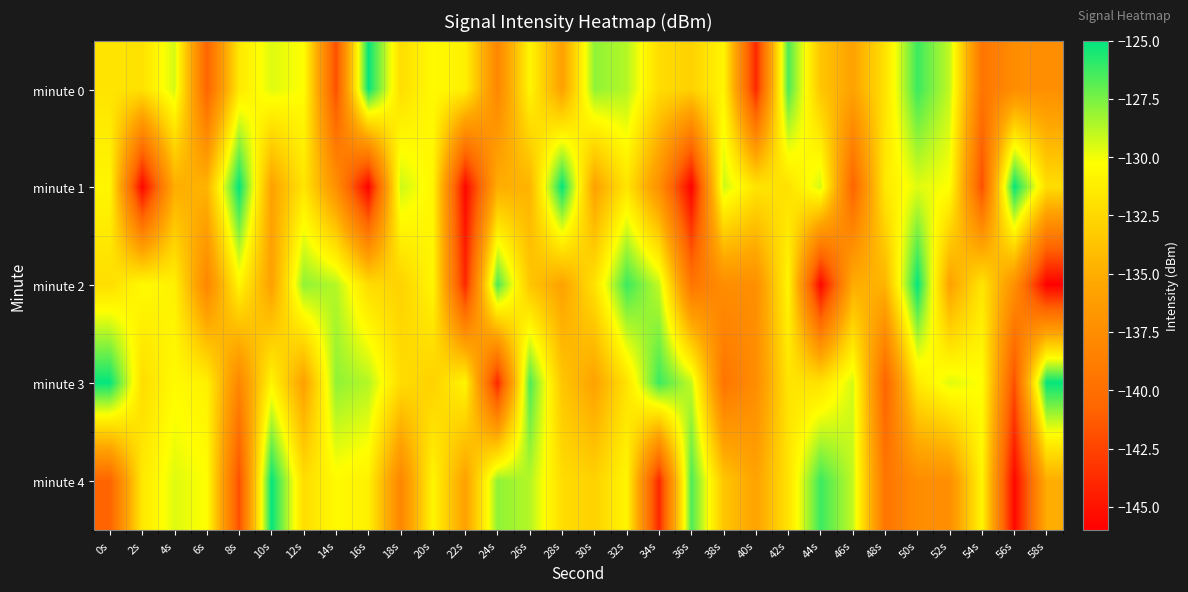

Reading right to left, what are all the values shown in this chart?

minute 0: 58s=-137.3	56s=-137.5	54s=-139.5	52s=-129.0	50s=-126.3	48s=-131.9	46s=-135.8	44s=-133.6	42s=-126.6	40s=-144.0	38s=-130.8	36s=-132.9	34s=-132.2	32s=-128.7	30s=-128.0	28s=-135.9	26s=-130.8	24s=-138.1	22s=-131.0	20s=-130.5	18s=-132.2	16s=-125.1	14s=-142.0	12s=-130.3	10s=-129.6	8s=-131.5	6s=-140.8	4s=-129.4	2s=-131.9	0s=-131.8
minute 1: 58s=-132.2	56s=-125.1	54s=-142.0	52s=-130.3	50s=-129.6	48s=-131.5	46s=-140.8	44s=-129.4	42s=-131.9	40s=-131.8	38s=-129.2	36s=-145.9	34s=-137.2	32s=-131.7	30s=-135.8	28s=-125.1	26s=-134.6	24s=-135.1	22s=-145.6	20s=-130.8	18s=-129.2	16s=-145.9	14s=-137.2	12s=-131.7	10s=-135.8	8s=-125.1	6s=-134.6	4s=-135.1	2s=-145.6	0s=-130.8
minute 2: 58s=-145.9	56s=-137.2	54s=-131.7	52s=-135.8	50s=-125.1	48s=-134.6	46s=-135.1	44s=-145.6	42s=-130.8	40s=-137.3	38s=-137.5	36s=-139.5	34s=-129.0	32s=-126.3	30s=-131.9	28s=-135.8	26s=-133.6	24s=-126.6	22s=-144.0	20s=-130.8	18s=-132.9	16s=-132.2	14s=-128.7	12s=-128.0	10s=-135.9	8s=-130.8	6s=-138.1	4s=-131.0	2s=-130.5	0s=-132.2
minute 3: 58s=-125.1	56s=-142.0	54s=-130.3	52s=-129.6	50s=-131.5	48s=-140.8	46s=-129.4	44s=-131.9	42s=-131.8	40s=-137.5	38s=-139.5	36s=-129.0	34s=-126.3	32s=-131.9	30s=-135.8	28s=-133.6	26s=-126.6	24s=-144.0	22s=-130.8	20s=-132.9	18s=-132.2	16s=-128.7	14s=-128.0	12s=-135.9	10s=-130.8	8s=-138.1	6s=-131.0	4s=-130.5	2s=-132.2	0s=-125.1
minute 4: 58s=-135.1	56s=-145.6	54s=-130.8	52s=-137.3	50s=-137.5	48s=-139.5	46s=-129.0	44s=-126.3	42s=-131.9	40s=-135.8	38s=-133.6	36s=-126.6	34s=-144.0	32s=-130.8	30s=-132.9	28s=-132.2	26s=-128.7	24s=-128.0	22s=-135.9	20s=-130.8	18s=-138.1	16s=-131.0	14s=-130.5	12s=-132.2	10s=-125.1	8s=-142.0	6s=-130.3	4s=-129.6	2s=-131.5	0s=-140.8